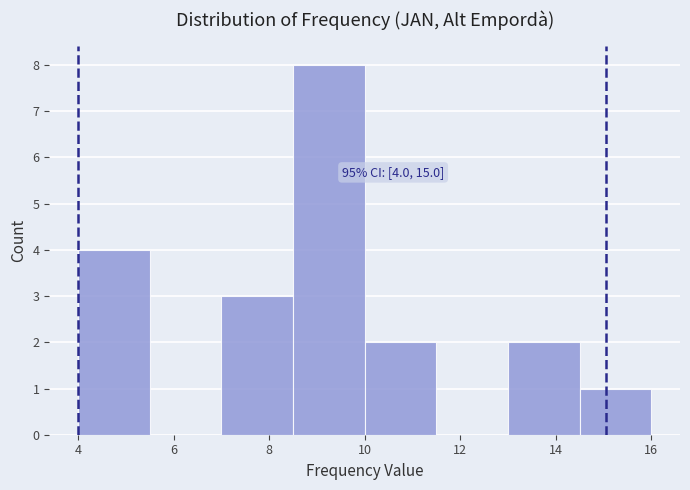

Over which range of the x-axis is the bar tallest?

8.5 to 10.0